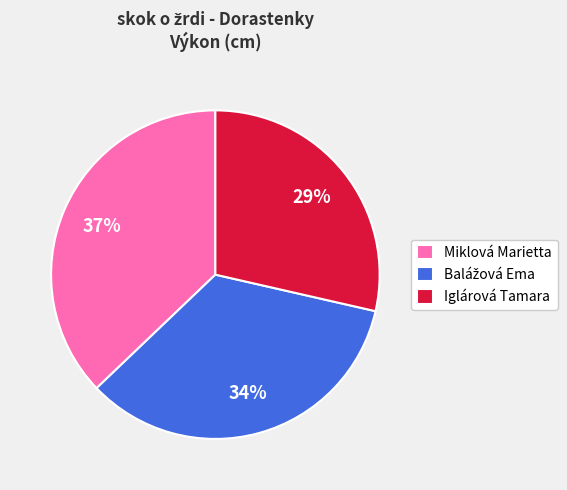

To the nearest percent, what is the average slice percentage?

33%